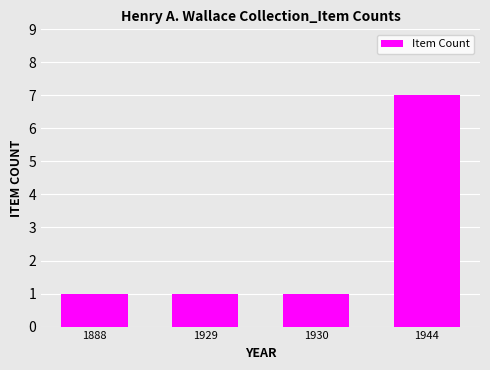

What is the change in value from 1929 to 1944?

+6